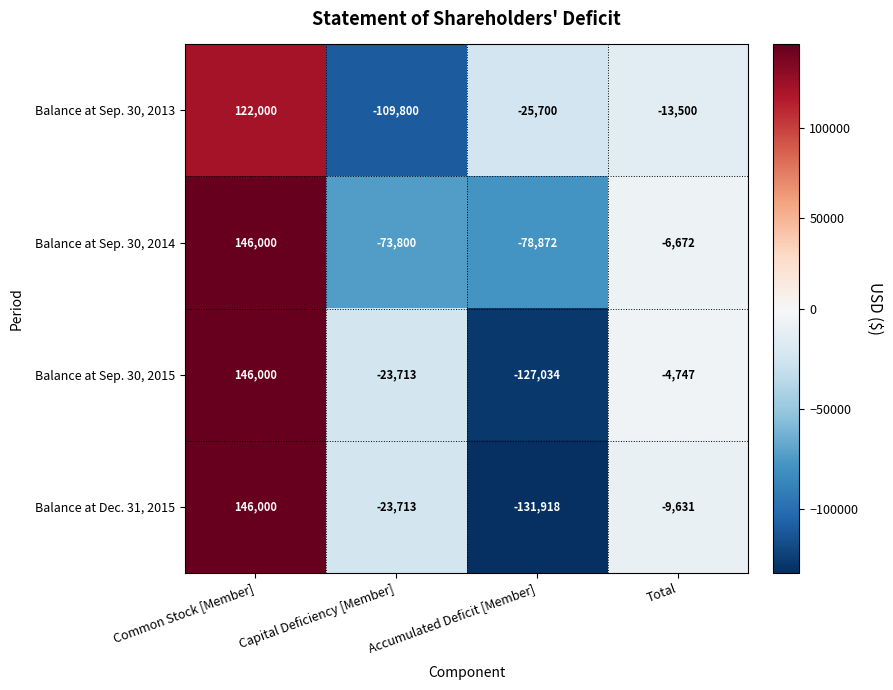

Which category has the lowest value across all series?

Accumulated Deficit [Member]